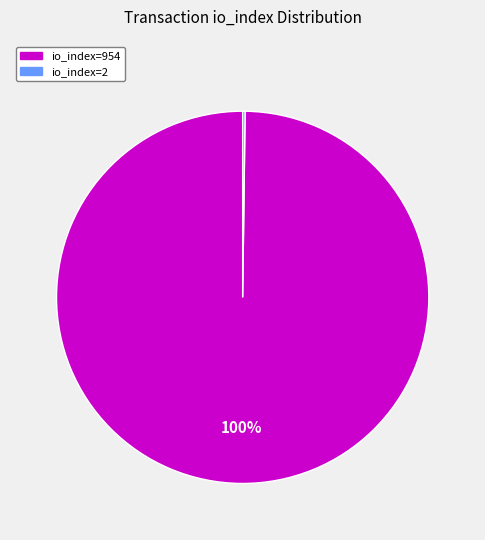

To the nearest percent, what is the difference between the largest and smallest slice percentages?

100%